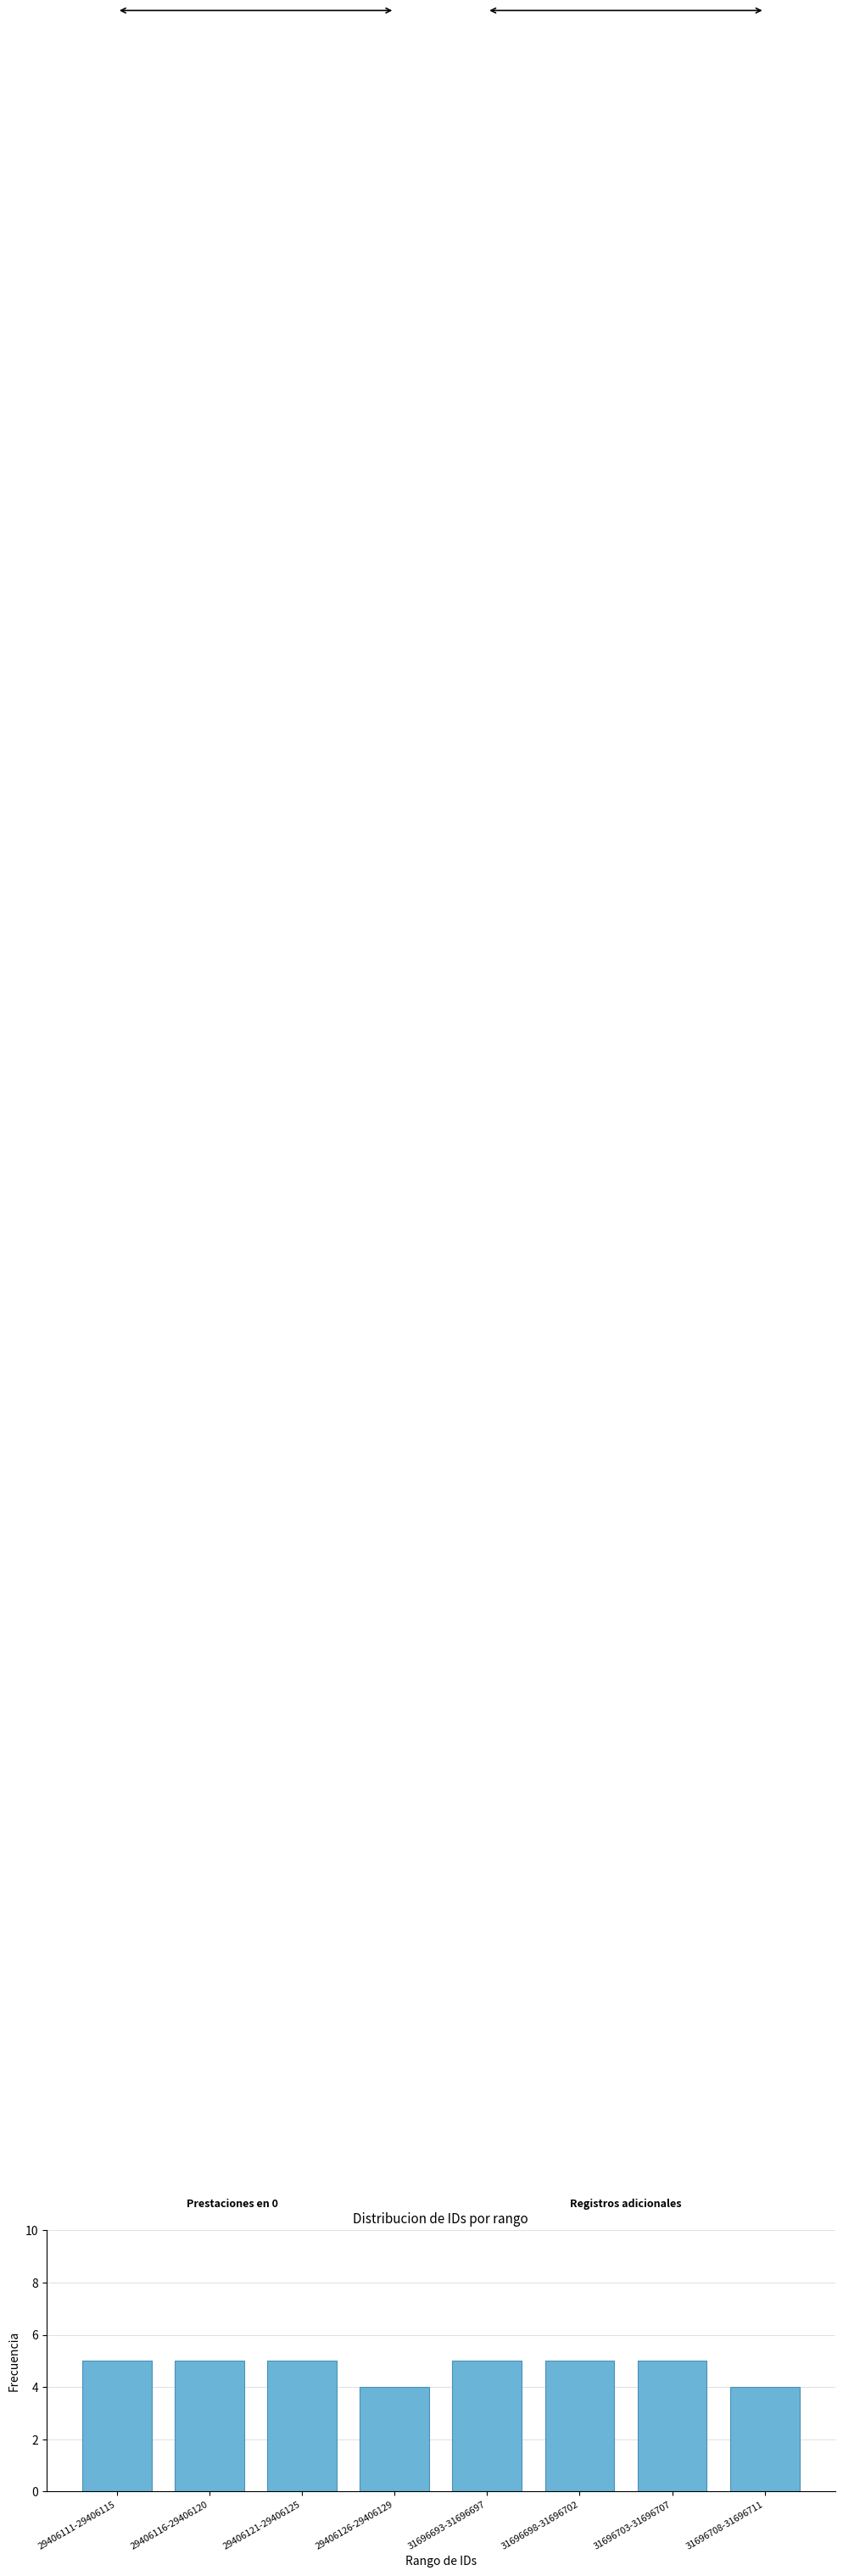

Reading left to right, list all the values displayed in this chart.

5	5	5	4	5	5	5	4